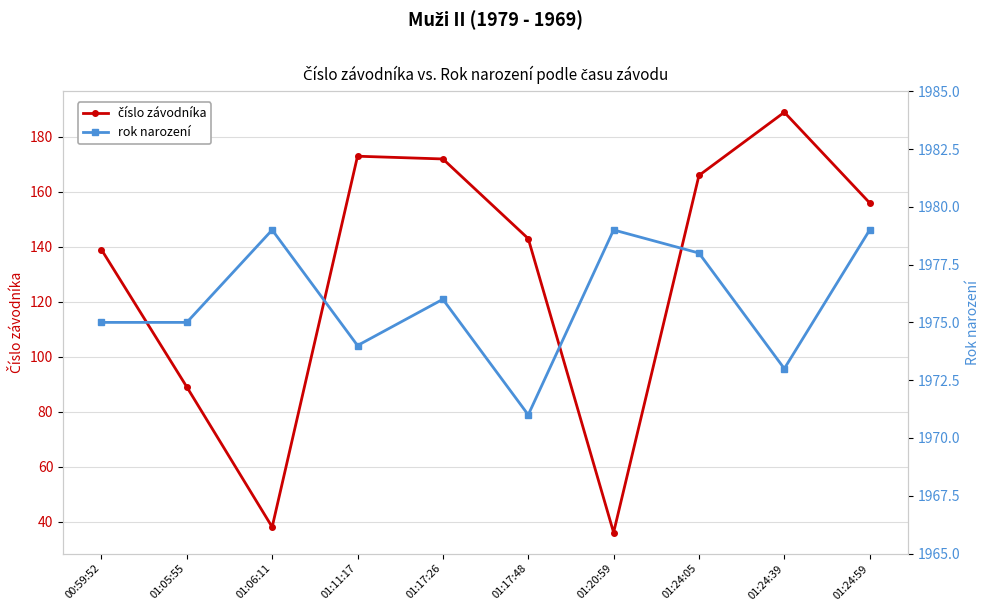

True or false: rok narození and číslo závodníka intersect in this chart.

False